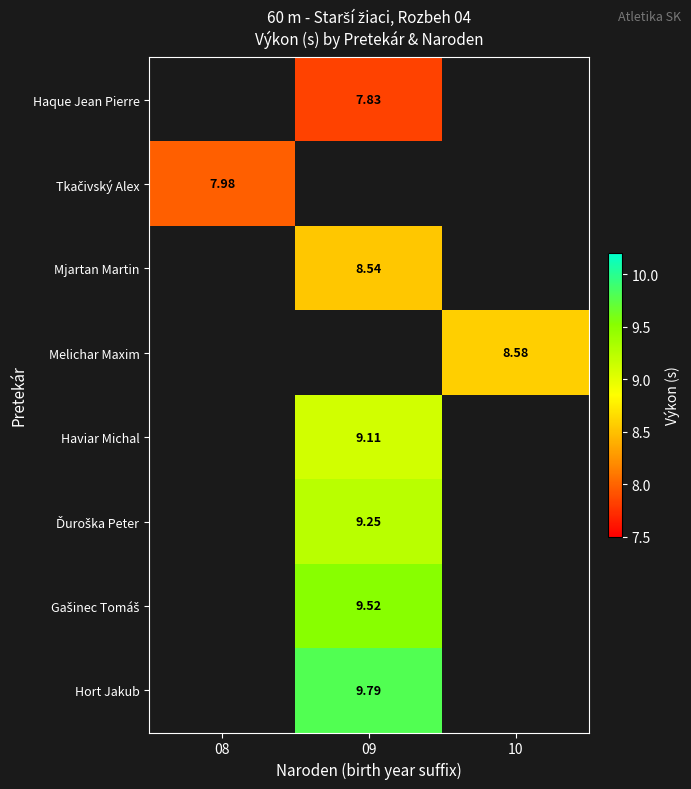

At which category does the chart reach its peak across all series?

09